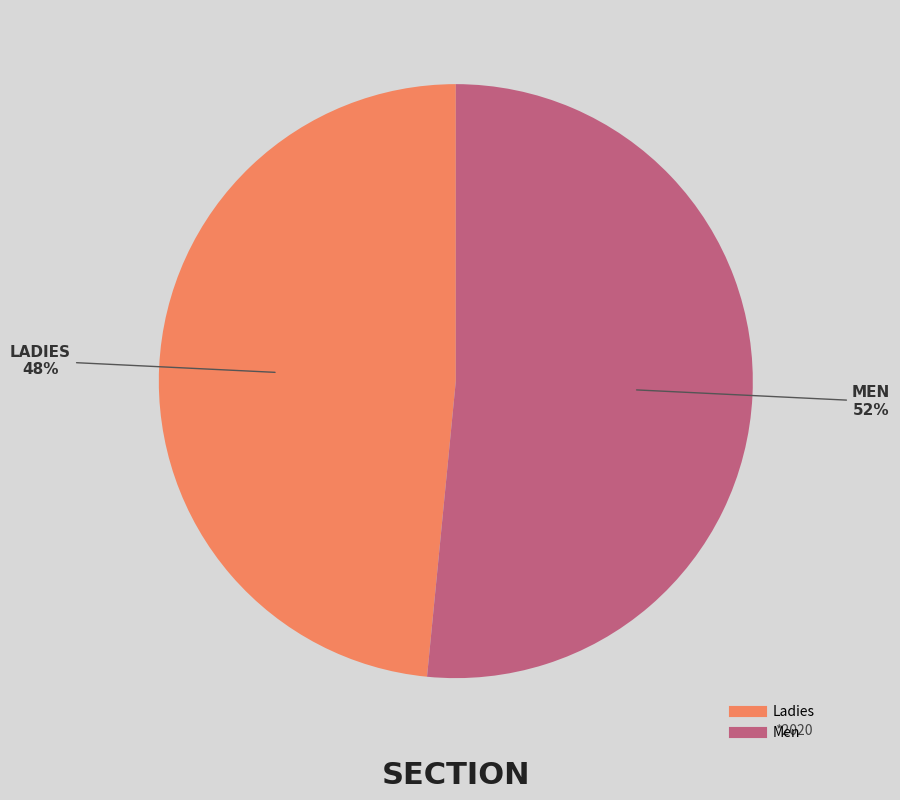

What is the majority slice?

Men